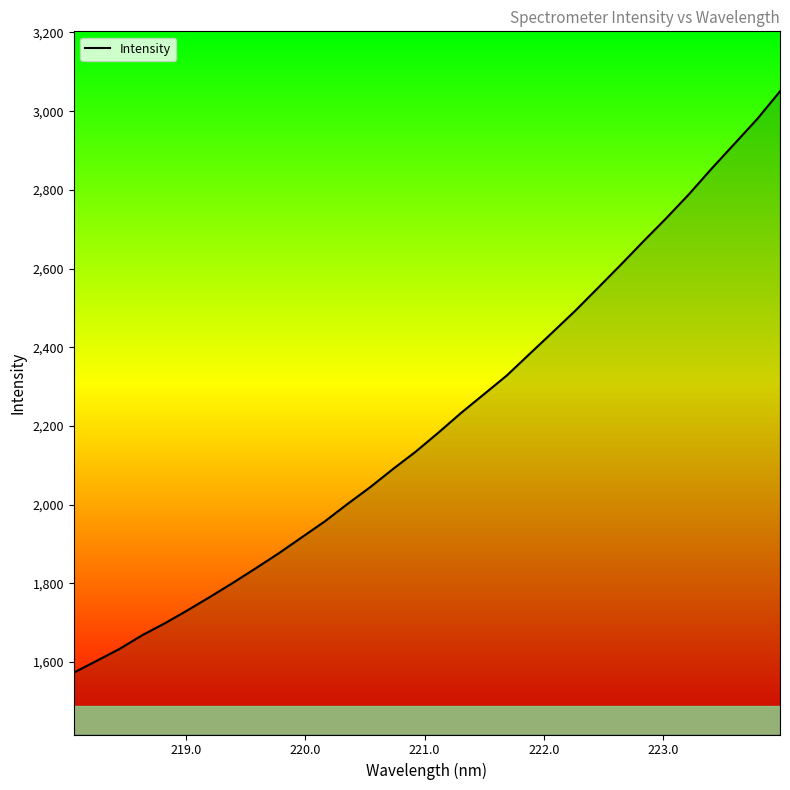

What is the maximum value shown in the chart?

3050.4